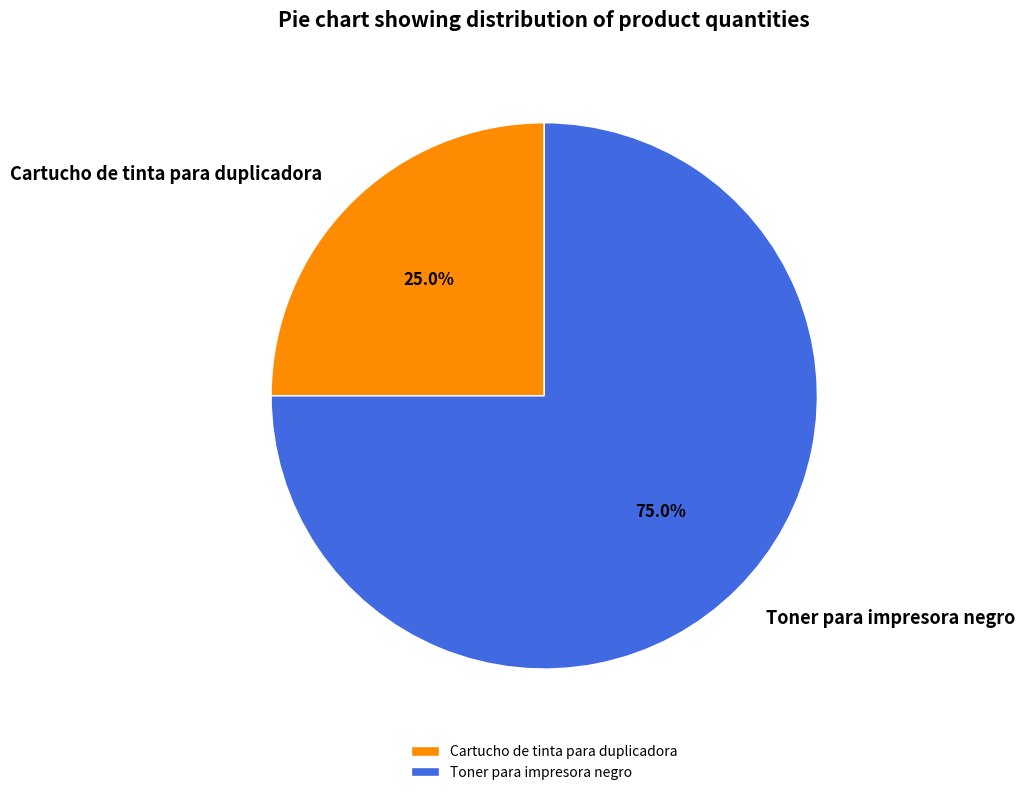

Rank the categories by value from highest to lowest.

Toner para impresora negro, Cartucho de tinta para duplicadora